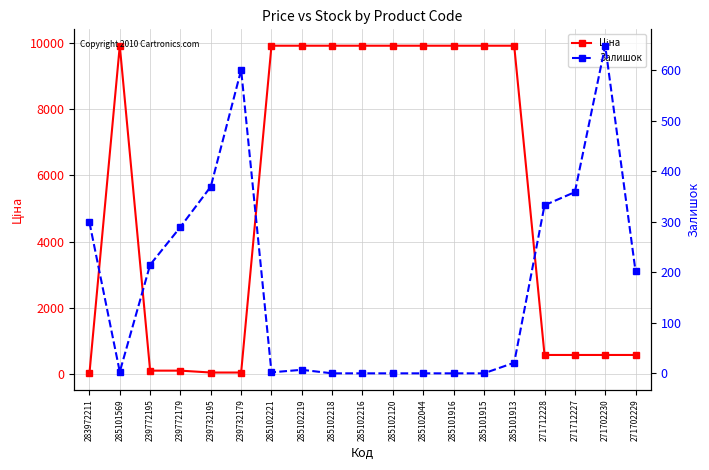

Which has a higher value, 285102044 or 271702229?

285102044